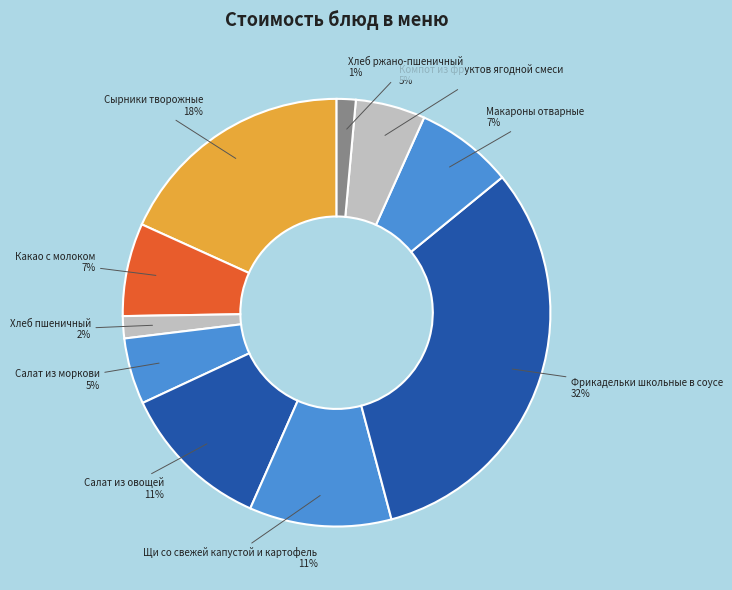

How many segments does this pie chart have?

10